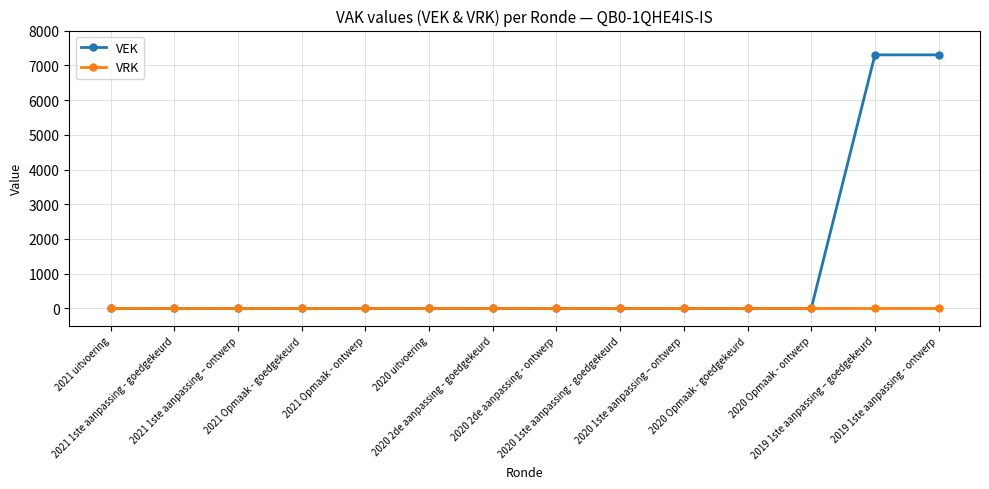

What is the maximum value shown in the chart?

7300